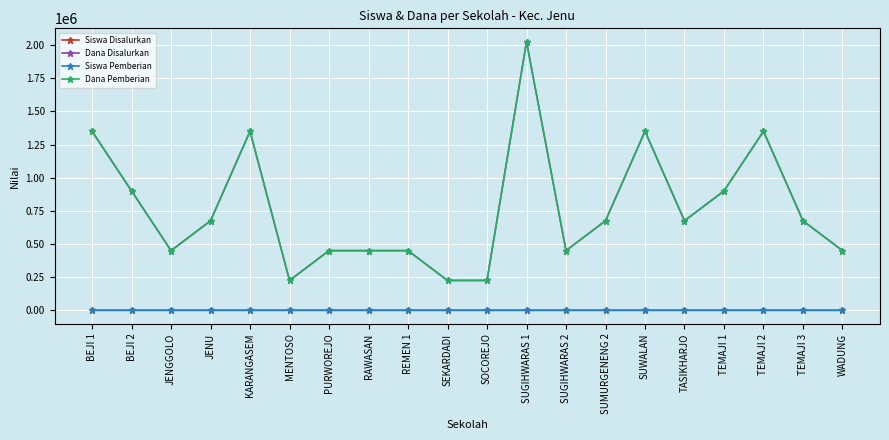

What is the label of the 8th point from the left?

RAWASAN